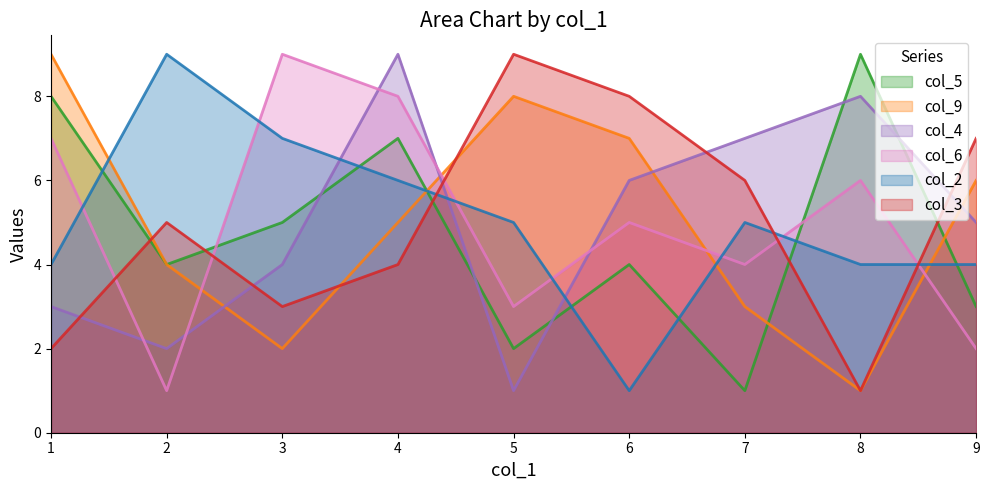

Where is the first local minimum for col_5?

2